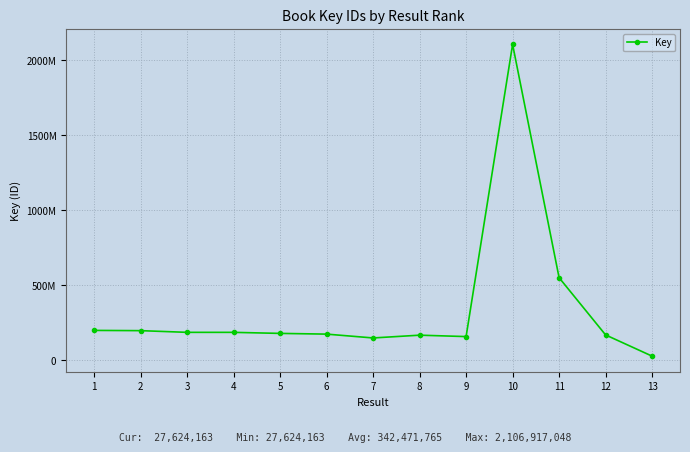

Approximately how many times larger is the value at 12 compared to 6?

1.0